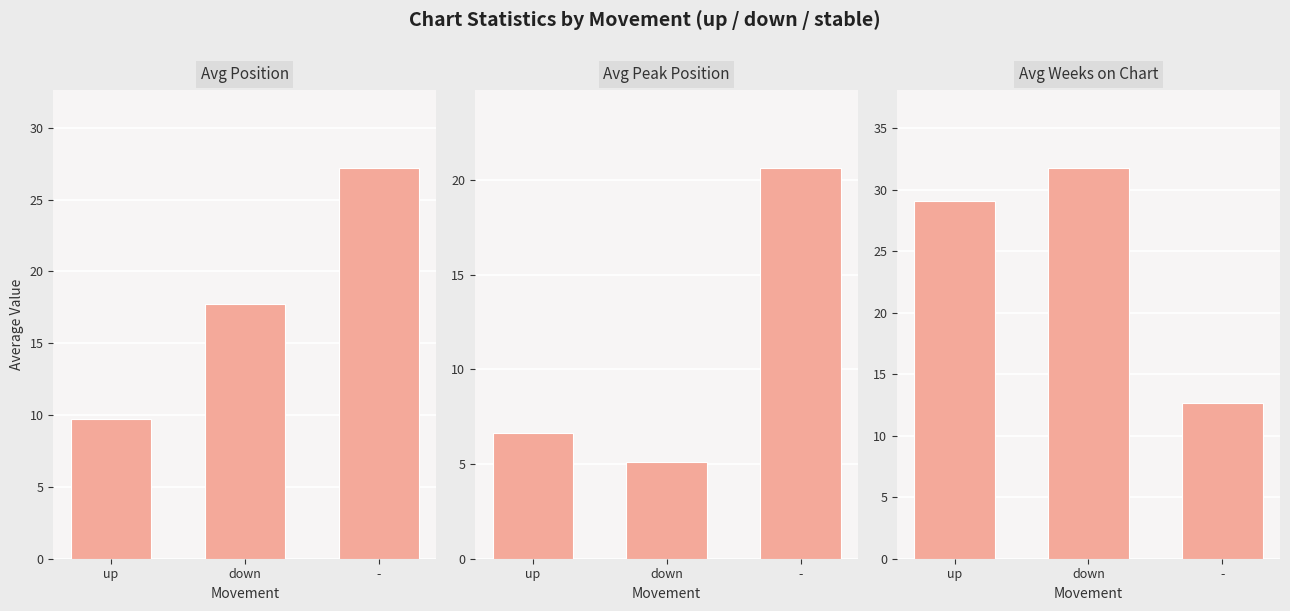

Which label corresponds to the smallest value in the chart?

down